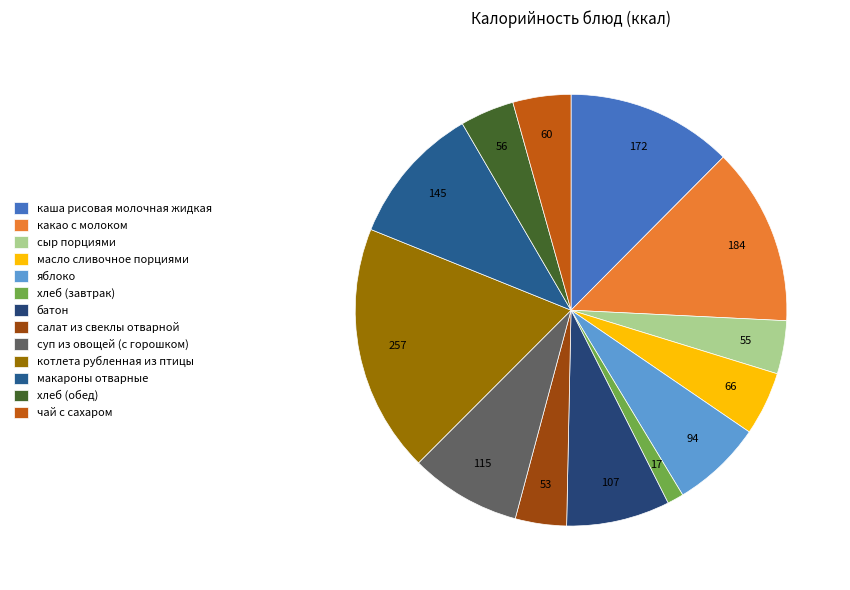

How much of the chart is everything except макароны отварные?

89.5%